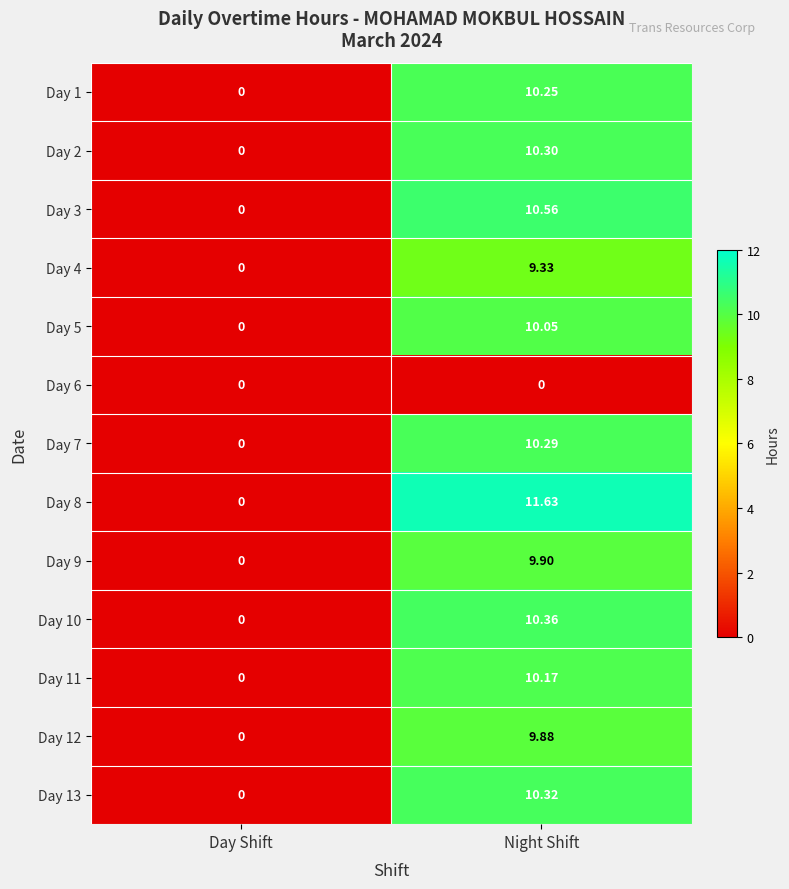

Which series has the widest spread of values?

Day 8